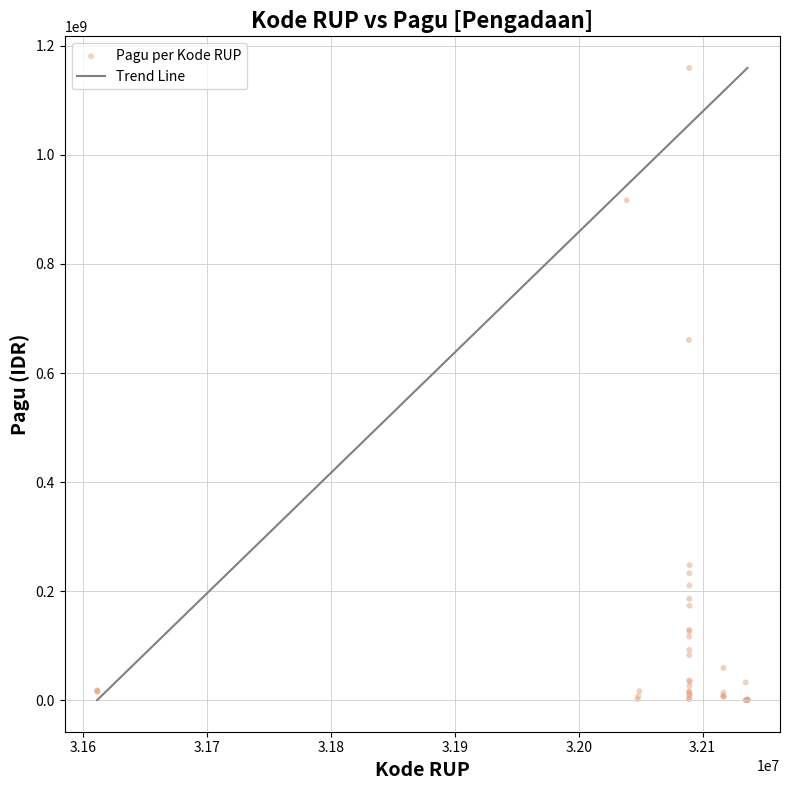

What Y value in the scatter plot is closest to 580008500?

660551000